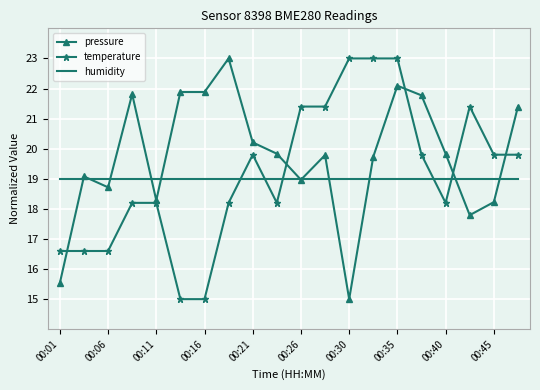

What is the smallest value displayed?

15.0